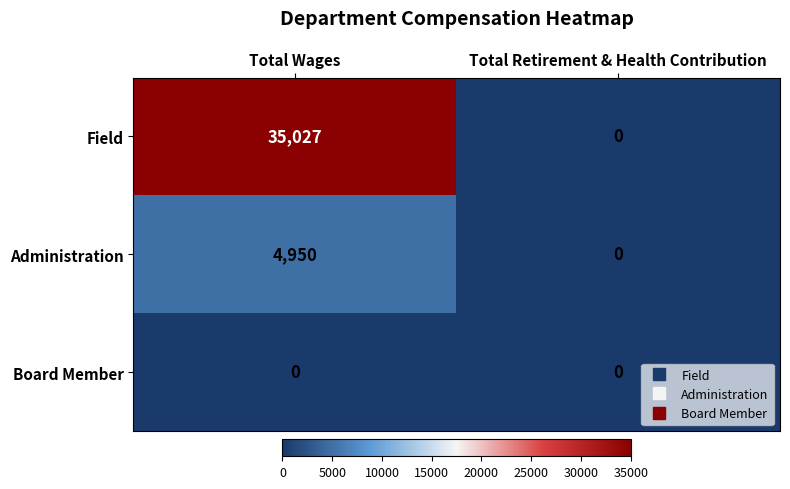

At which label does Administration reach its minimum?

Total Retirement & Health Contribution